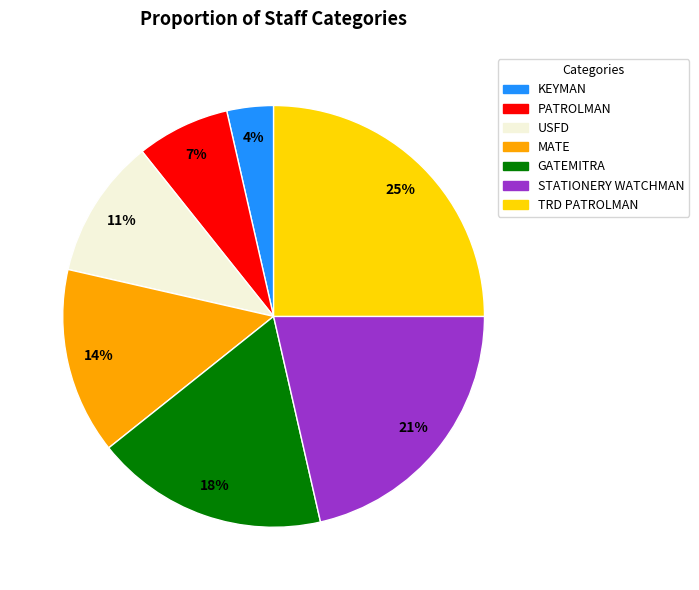

Which has a higher value, MATE or KEYMAN?

MATE